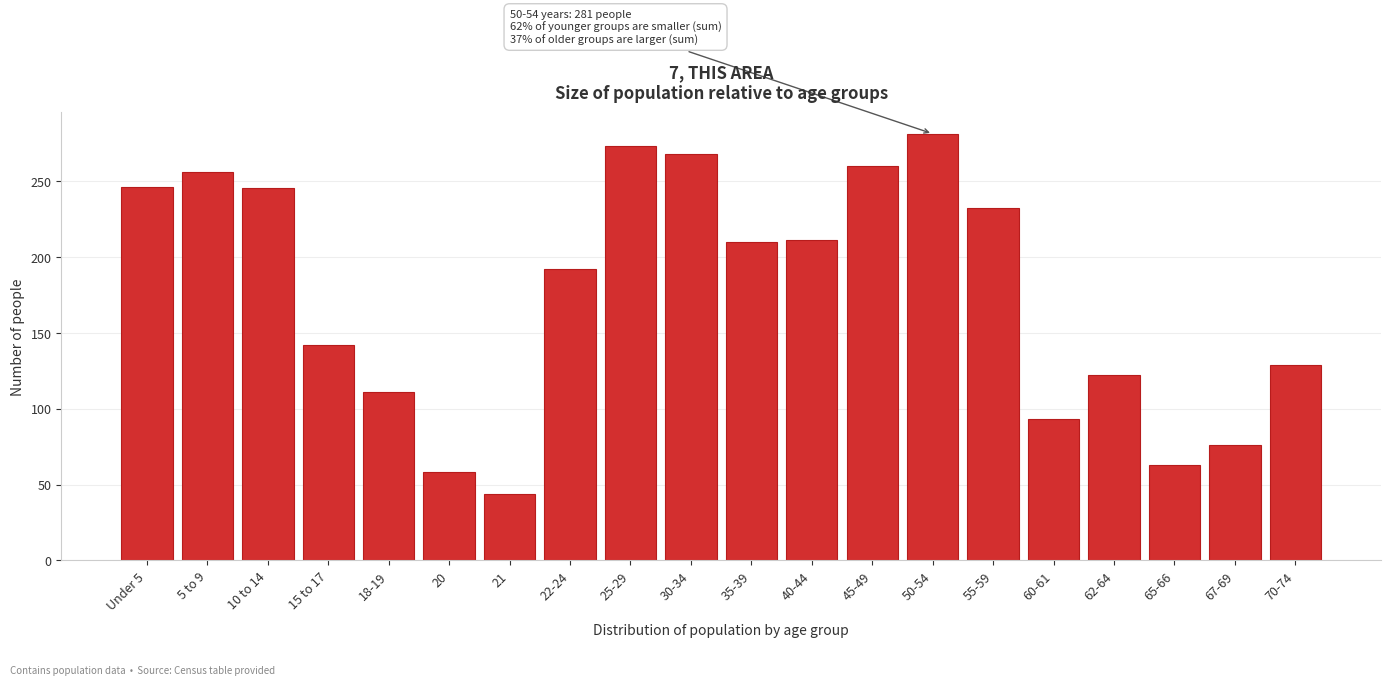

What is the smallest value displayed?

44